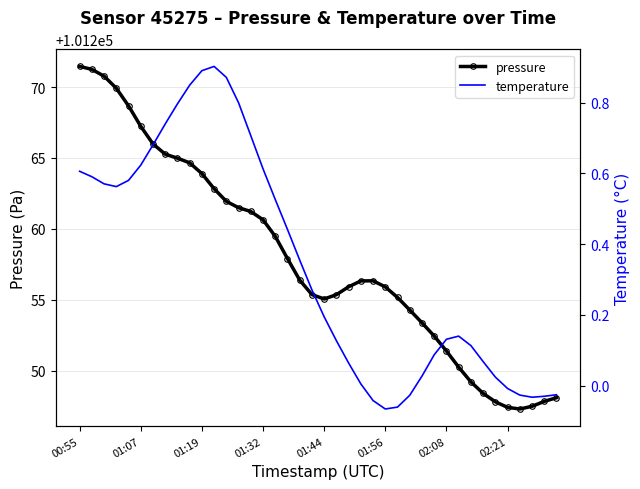

At which category does pressure reach its first local peak?

24